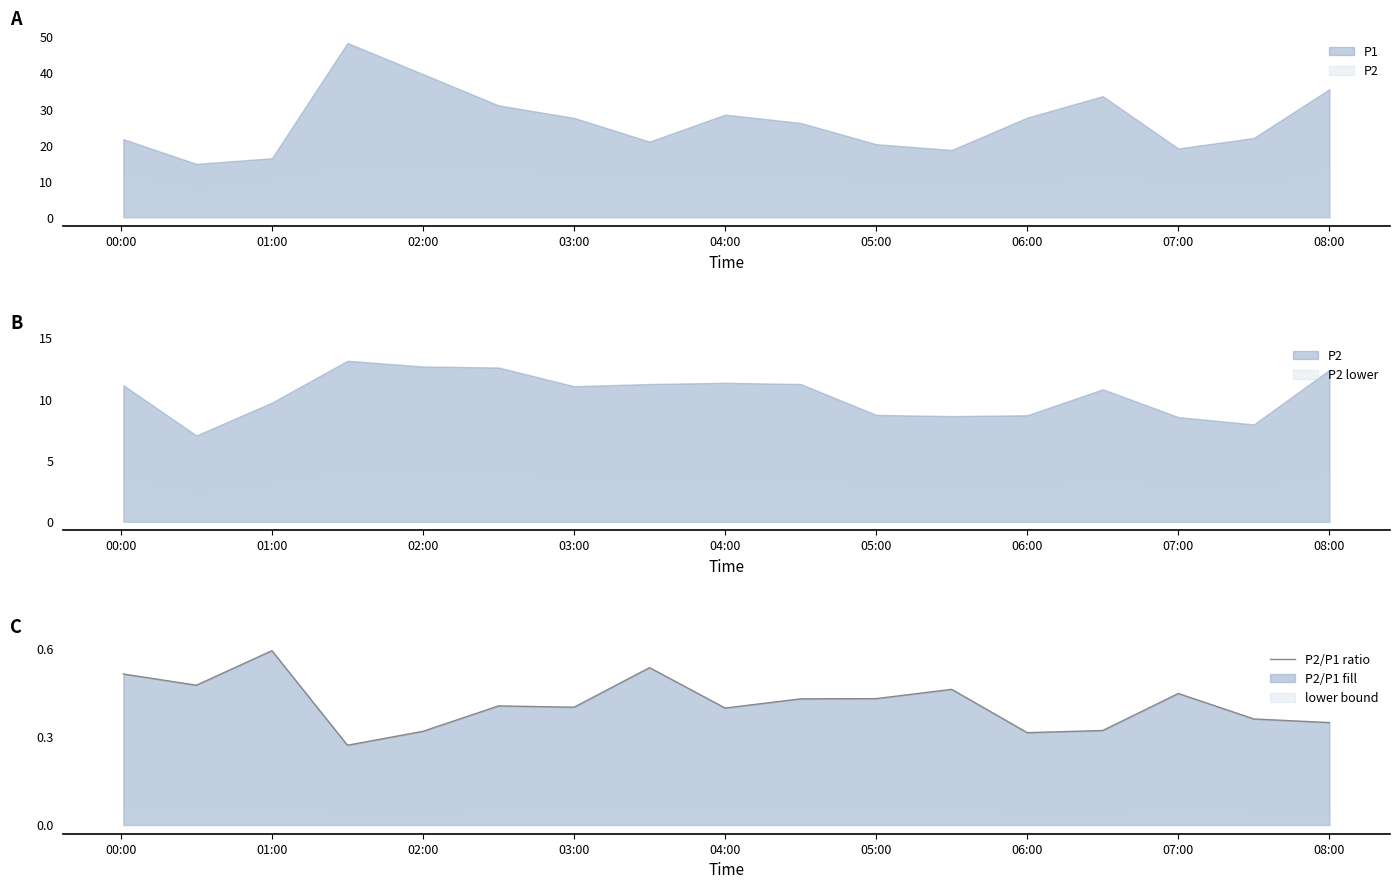

Which category has the highest value in the P2/P1 ratio series?

01:00